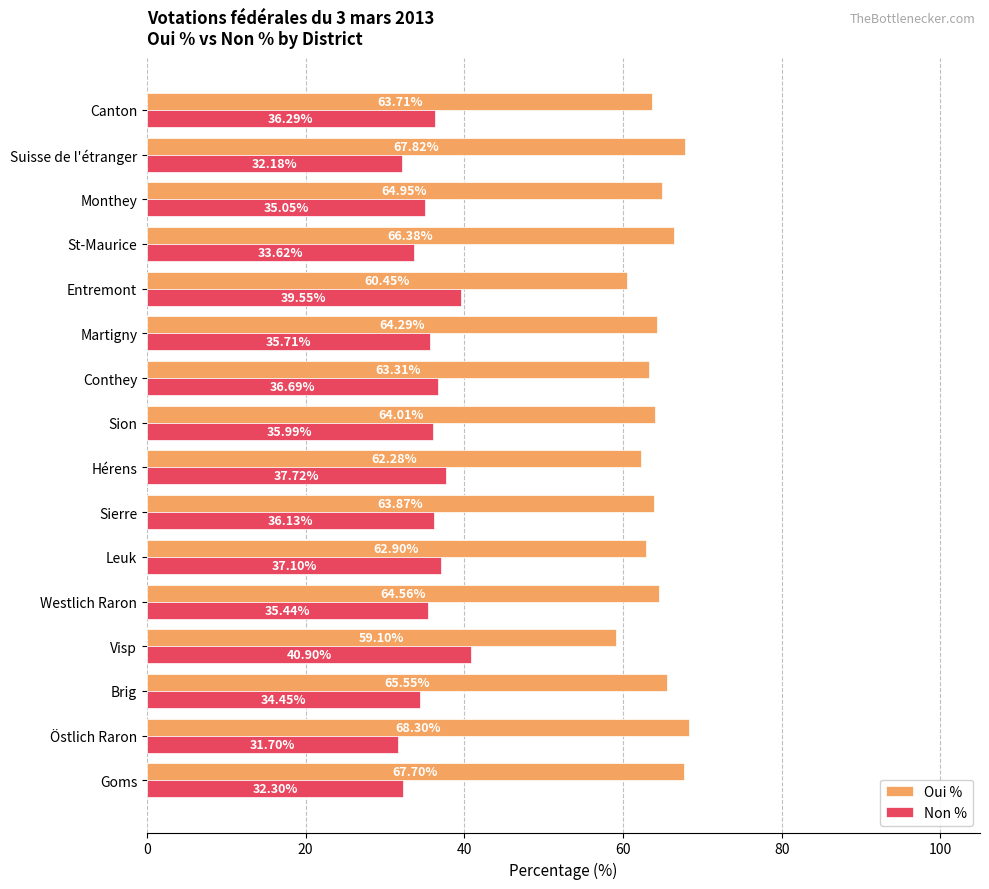

What is the sum of the Non % values at St-Maurice and Suisse de l'étranger?

65.8